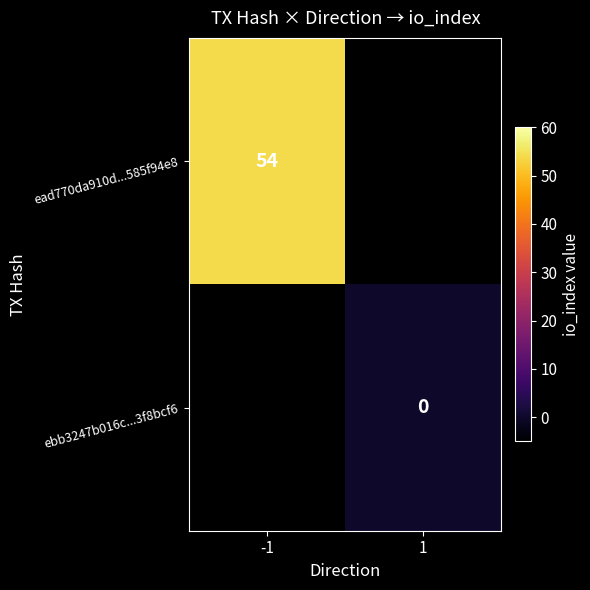

The value of ead770da910d...585f94e8 at -1 is 97. True or false?

False